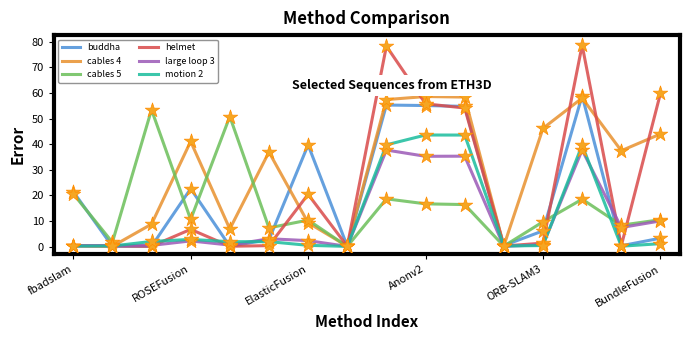

Which series has the largest total across all categories?

cables 4